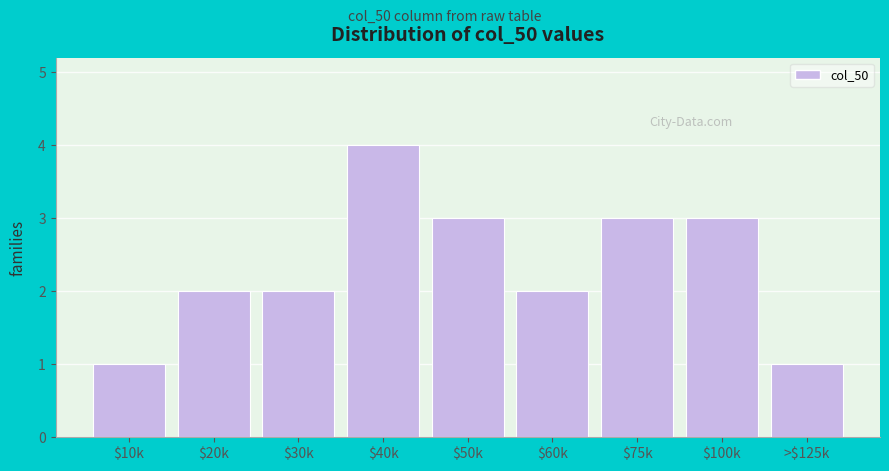

Reading left to right, what are all the values shown in this chart?

1	2	2	4	3	2	3	3	1